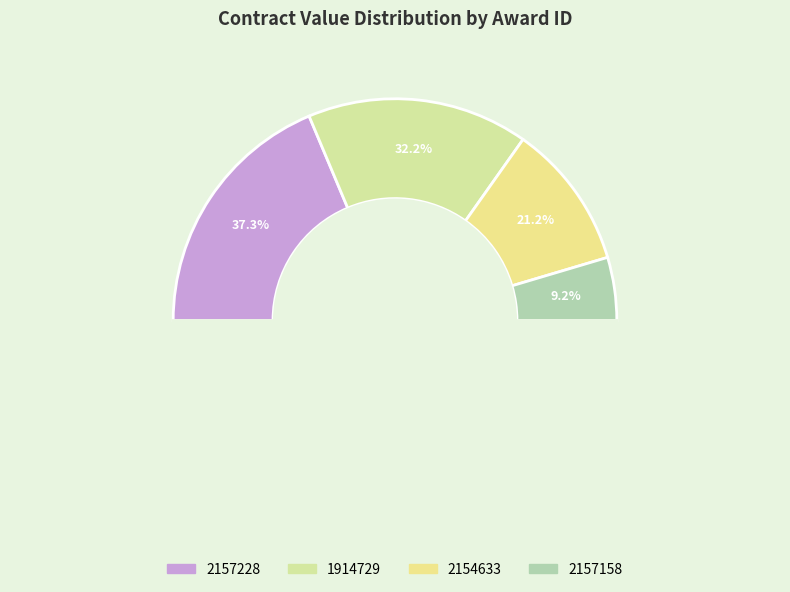

What percentage is the 1914729 slice, to the nearest percent?

32%